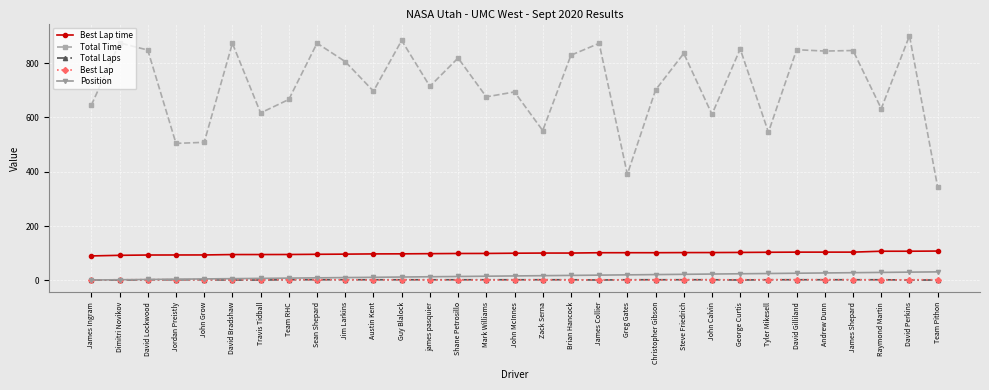

Which series has the largest total across all categories?

Total Time